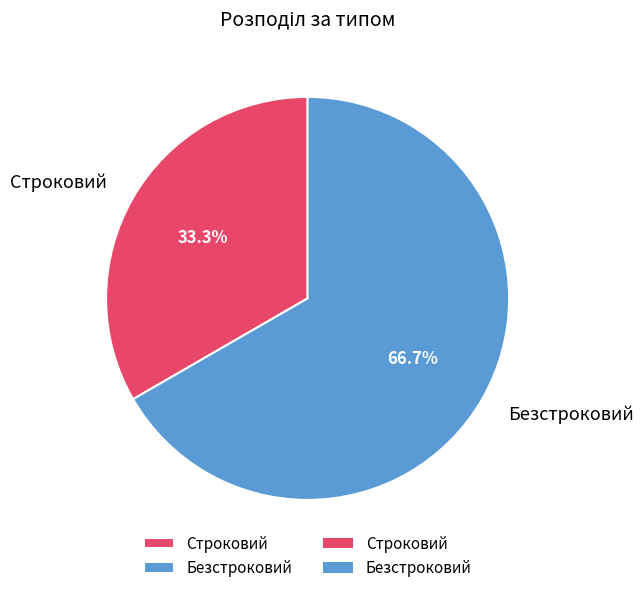

The Безстроковий slice represents 67% of the pie. True or false?

True